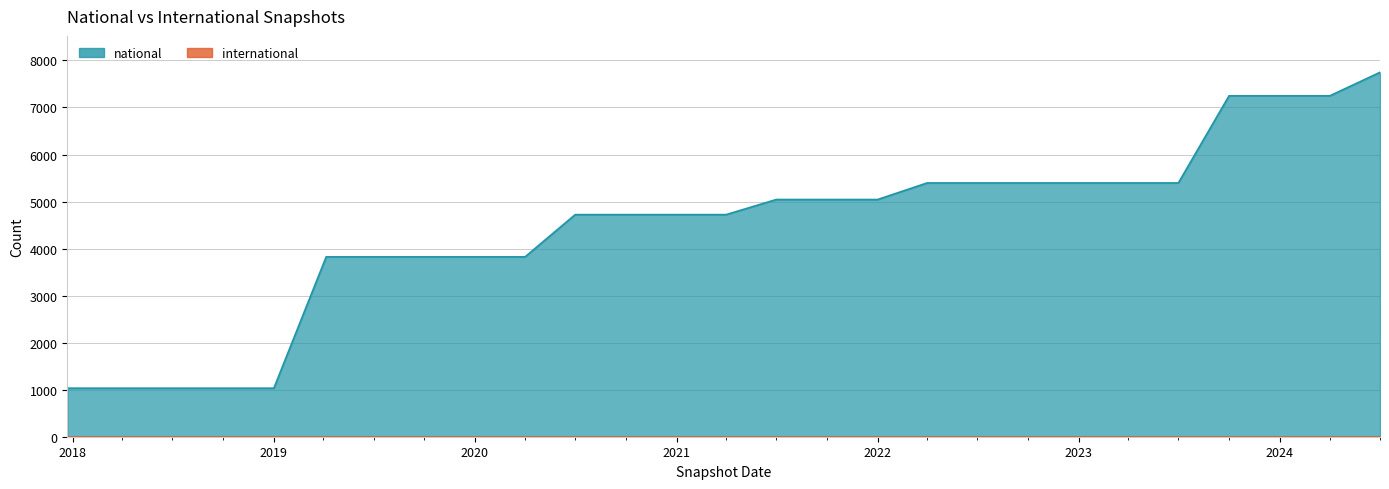

Where is the data nearest to the value 4389?

2020-07-01